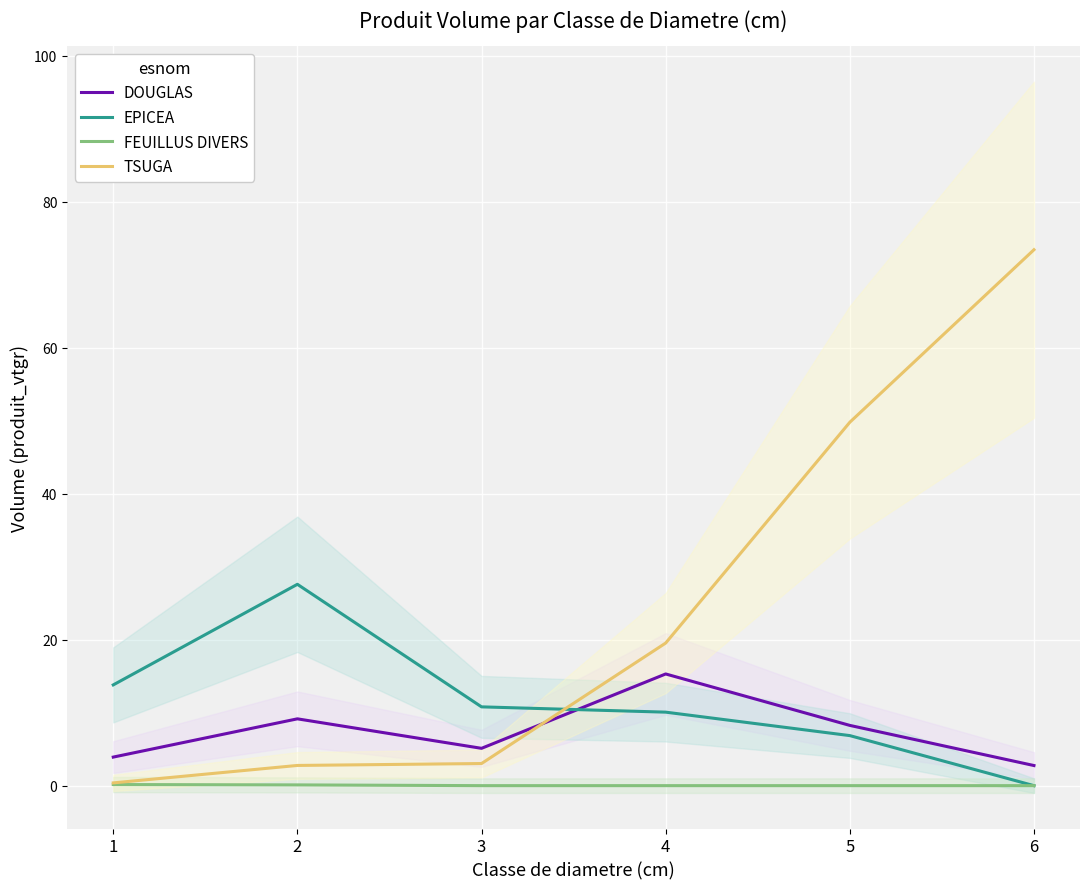

What is the difference between the DOUGLAS values at 5 and 3?

3.1